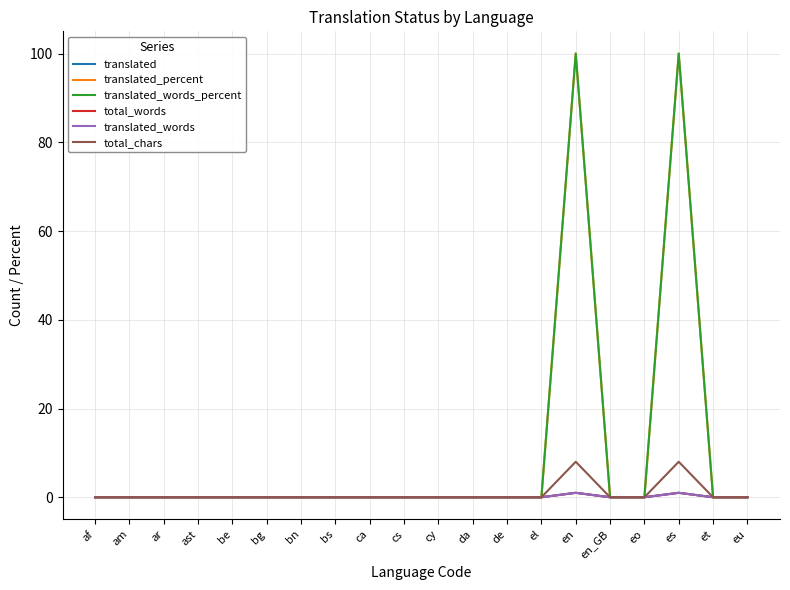

Rank the series by their maximum value, from highest to lowest.

translated_percent, translated_words_percent, total_chars, translated, total_words, translated_words